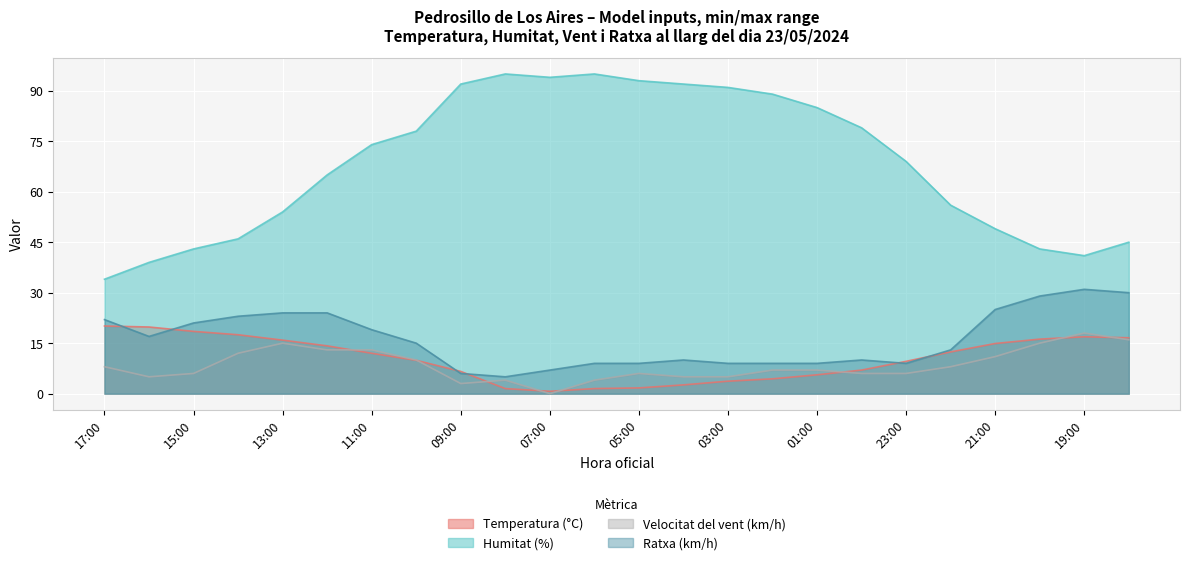

True or false: Temperatura (°C) has a value of 1.4 at 01:00.

False